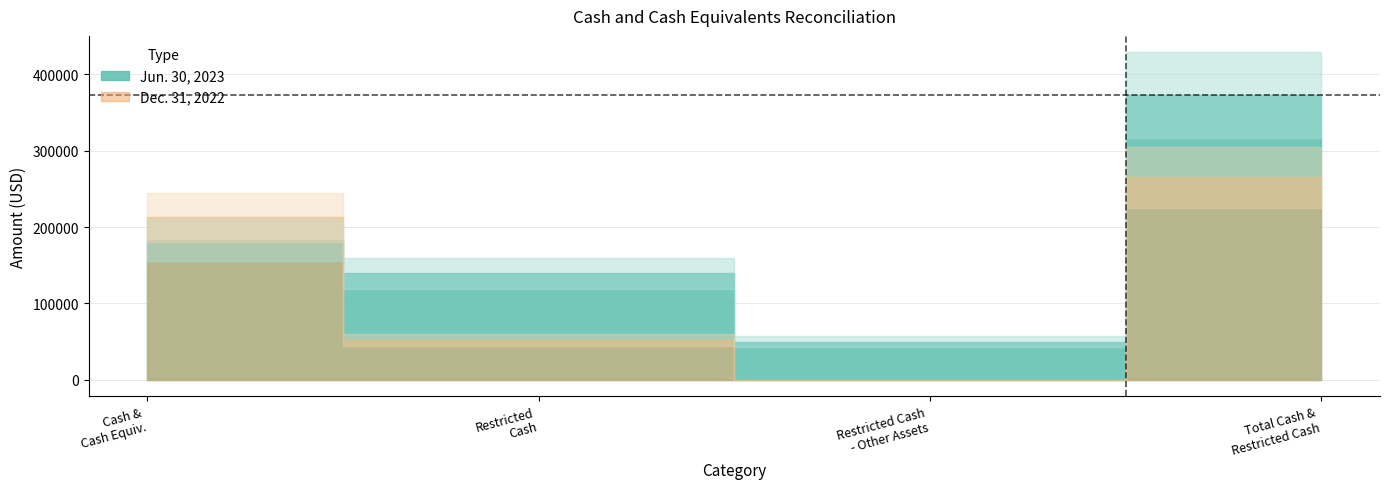

Where does the Jun. 30, 2023 series first go above 183611?

Total cash and cash equivalents and restricted cash